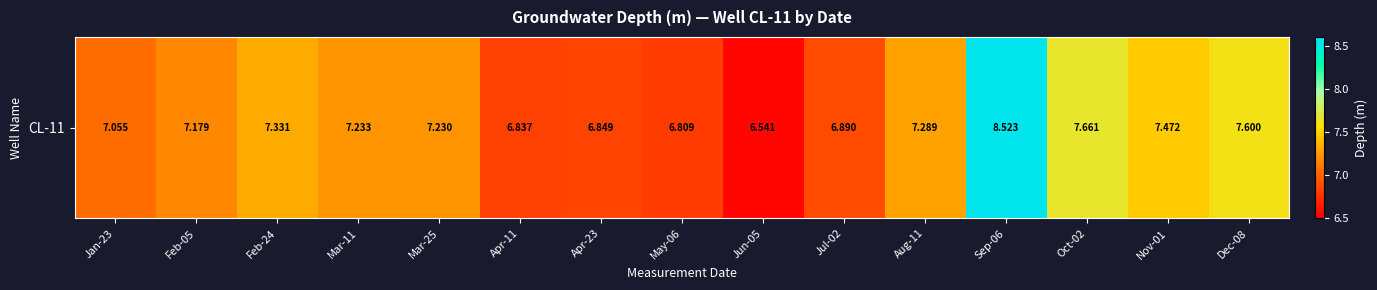

Between Mar-25 and Apr-11, which is larger?

Mar-25